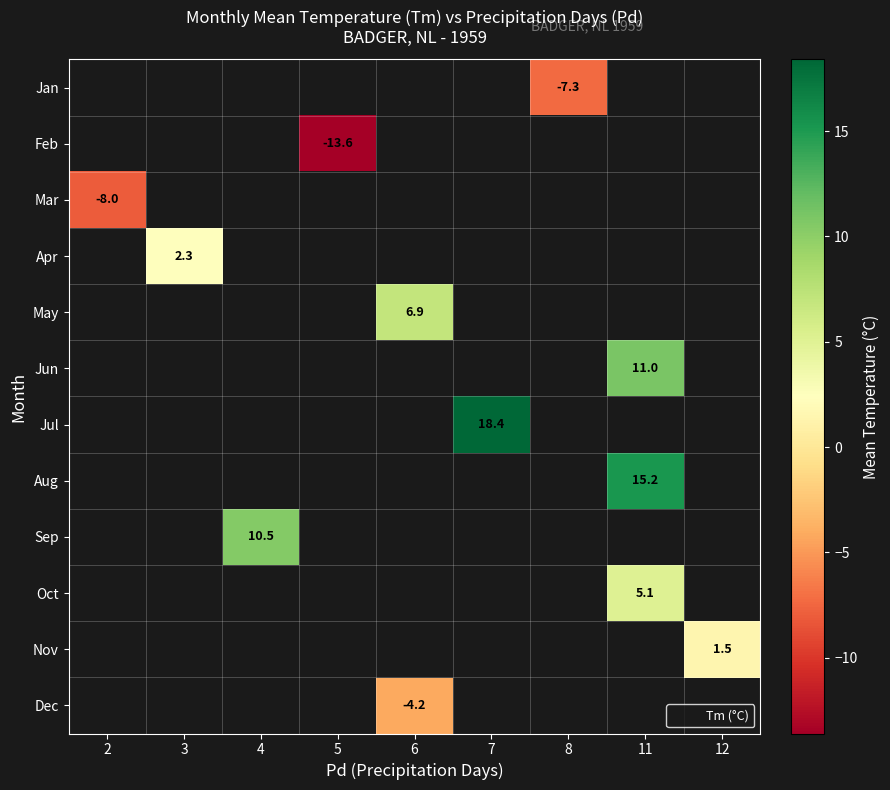

Is it true that Nov equals 1.5 at 12?

True